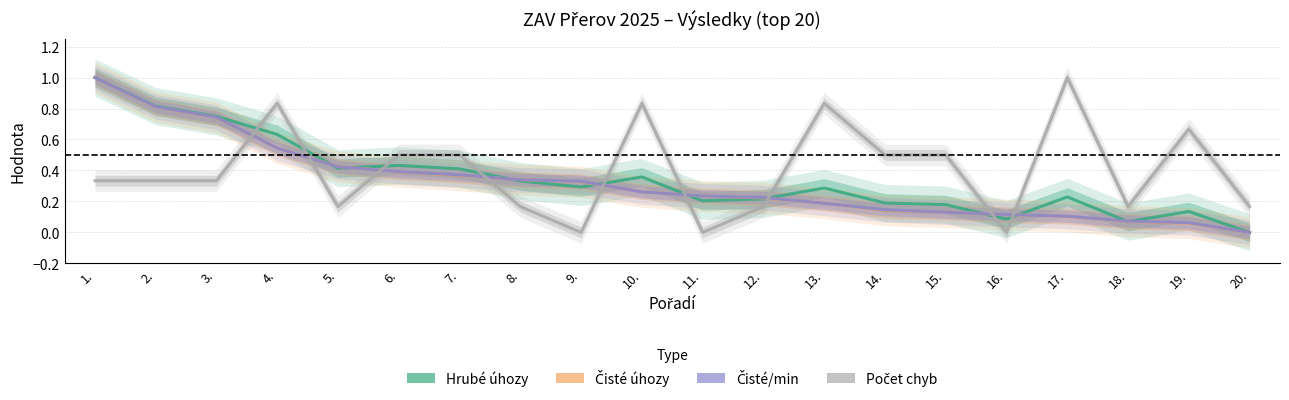

At which category is the sum across all series the highest?

1.